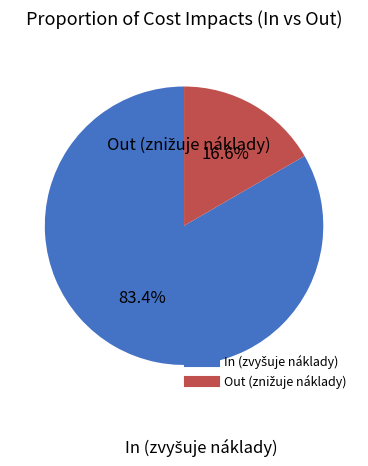

Is there a majority slice in this chart?

Yes